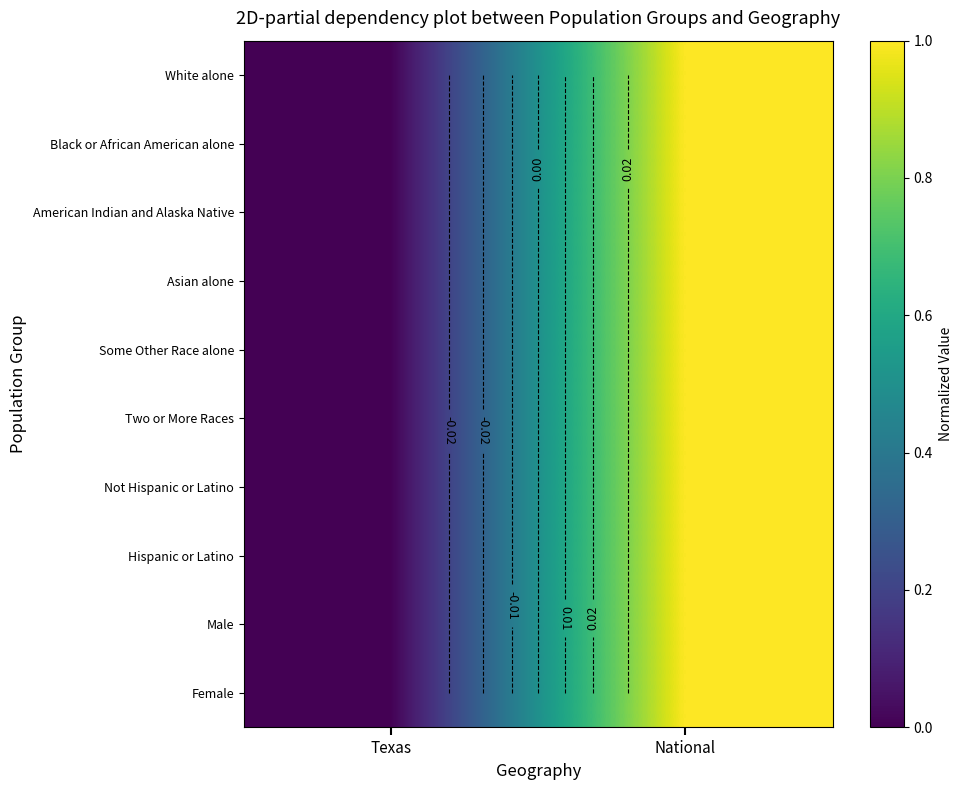

How many Female values are between 0 and 1?

2